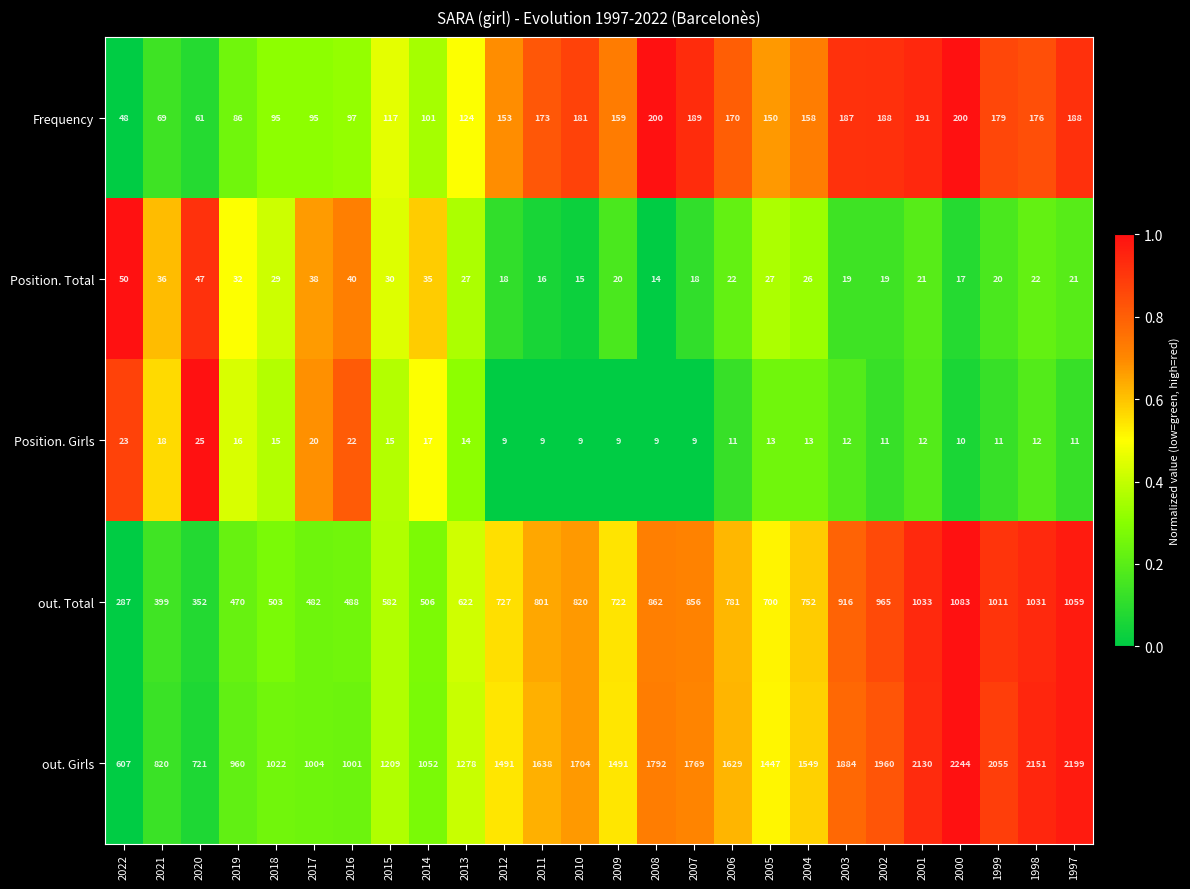

List the series in order of their peak value, highest first.

out. Girls, out. Total, Frequency, Position. Total, Position. Girls